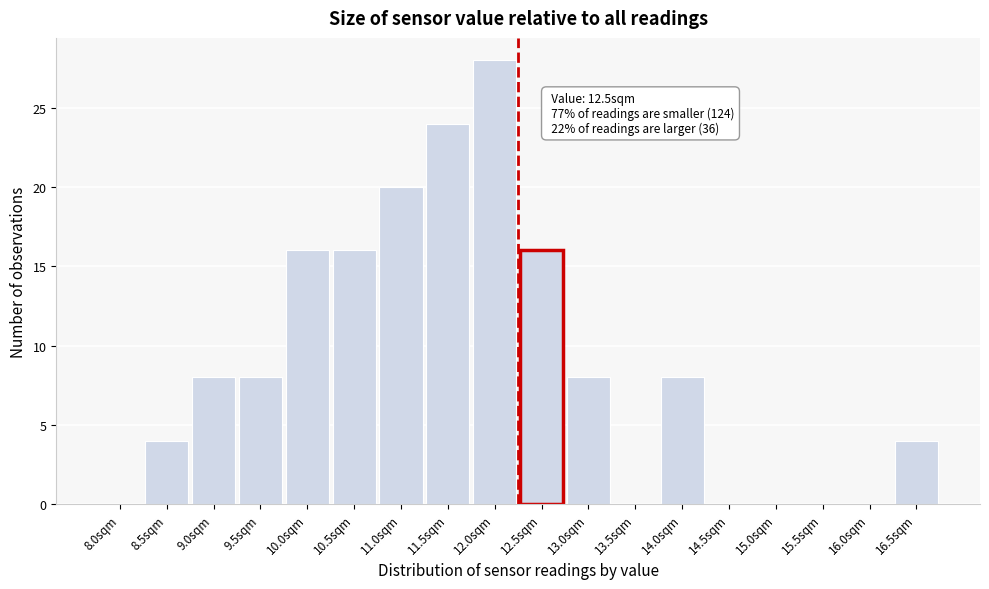

Reading left to right, transcribe all the data shown in this chart.

8.0sqm=0	8.5sqm=4	9.0sqm=8	9.5sqm=8	10.0sqm=16	10.5sqm=16	11.0sqm=20	11.5sqm=24	12.0sqm=28	12.5sqm=16	13.0sqm=8	13.5sqm=0	14.0sqm=8	14.5sqm=0	15.0sqm=0	15.5sqm=0	16.0sqm=0	16.5sqm=4